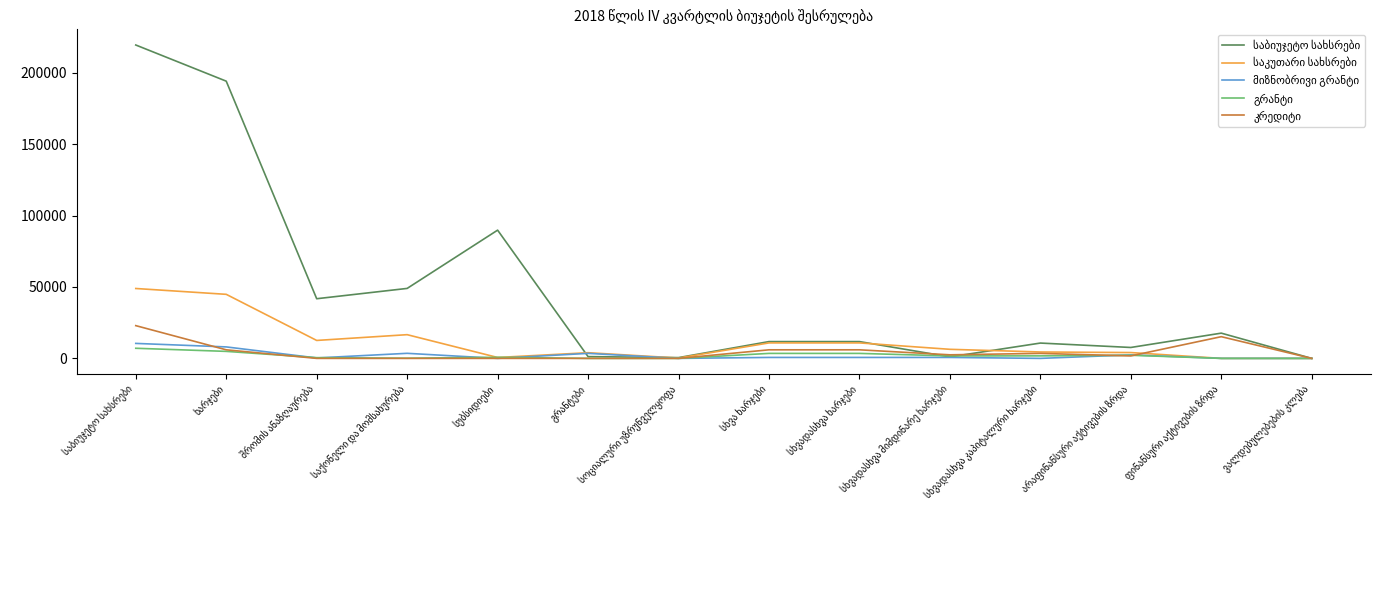

What is the greatest value displayed?

219373.8